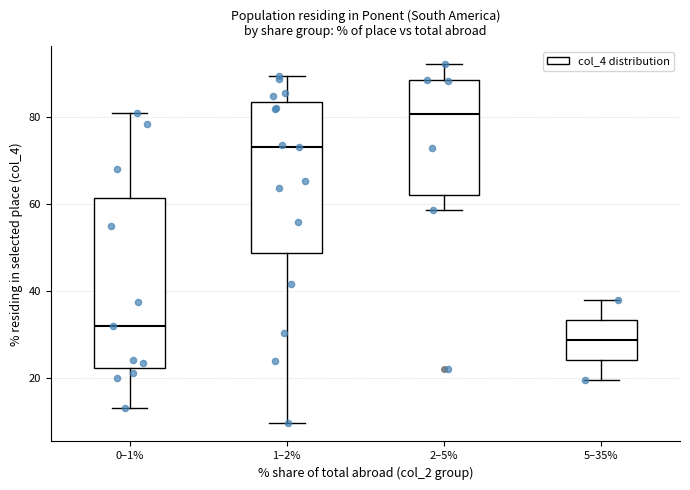

Where does the upper whisker of the box for 1–2% end on the y-axis? The values are not printed on the chart, so give them approximately, as read against the axis.

90